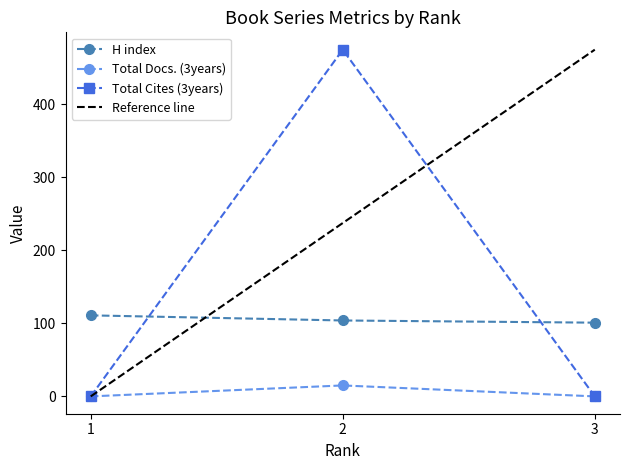

The H index series shows 104 at 2. True or false?

True